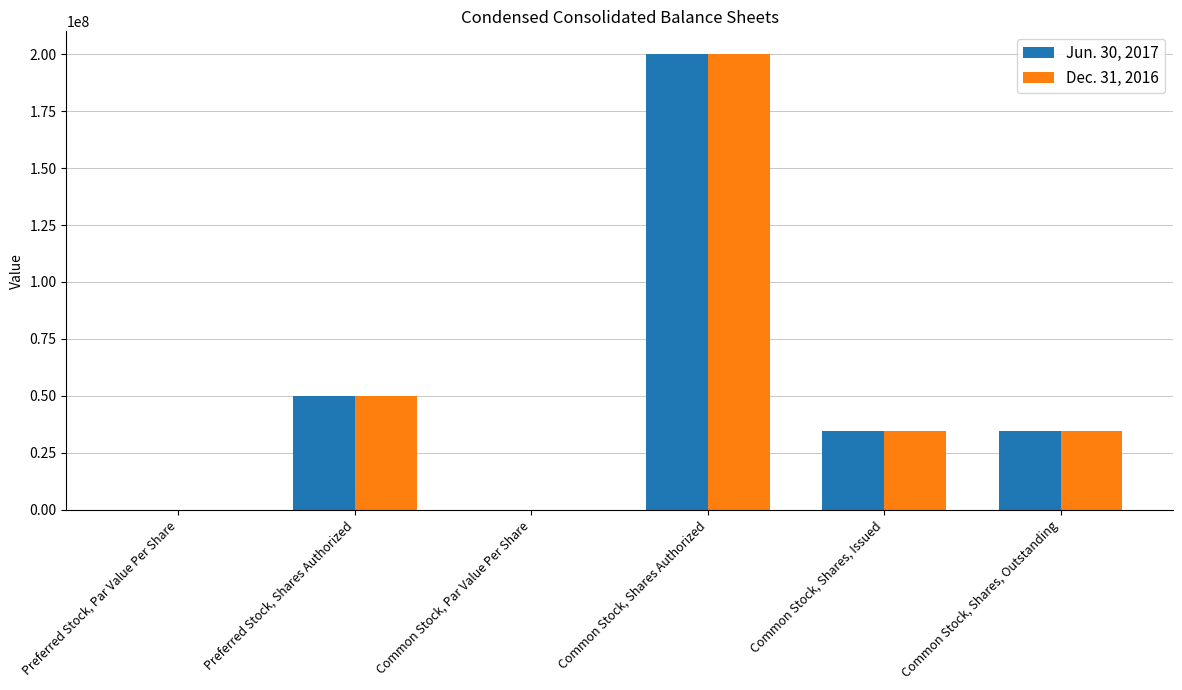

What are all the series names shown in the legend?

Jun. 30, 2017, Dec. 31, 2016